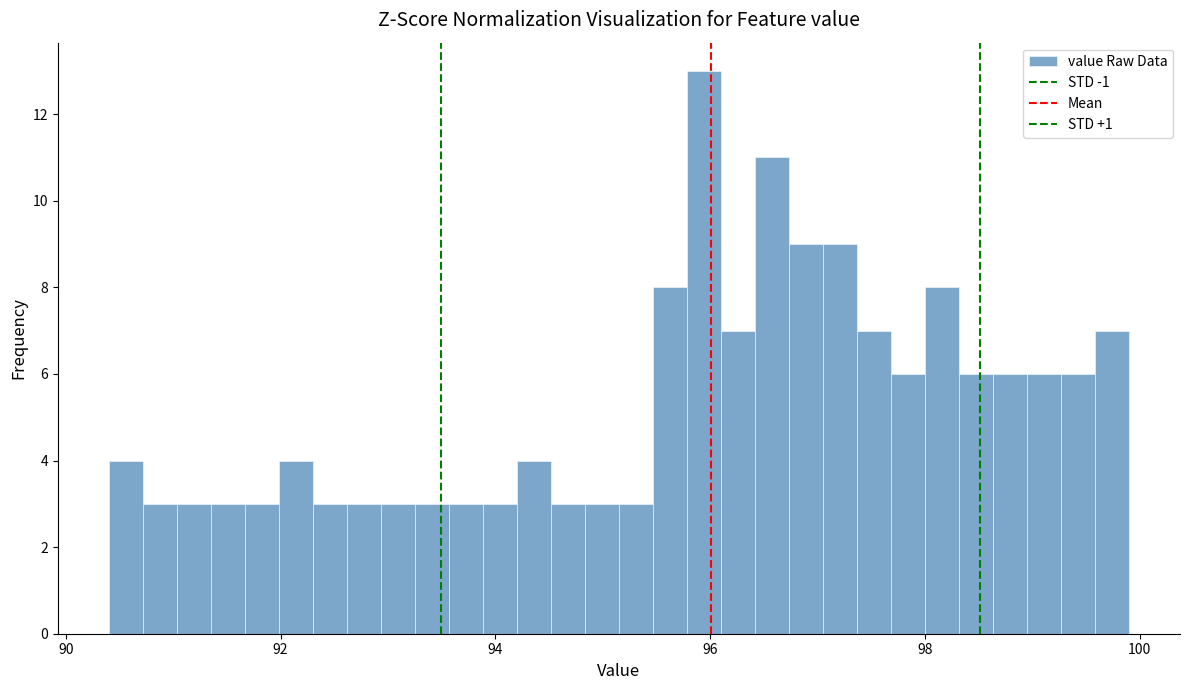

Read against the x-axis, roughly where is the centre of the tallest bar?

96.0